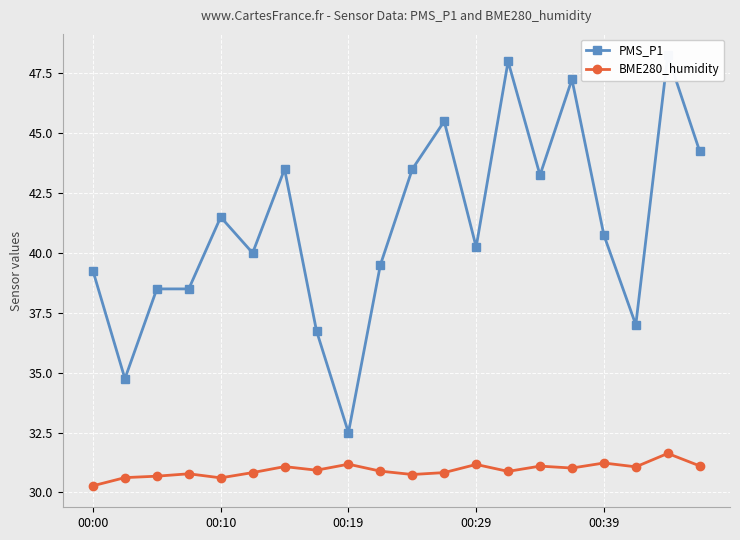

What is the label of the 20th point from the left?

19